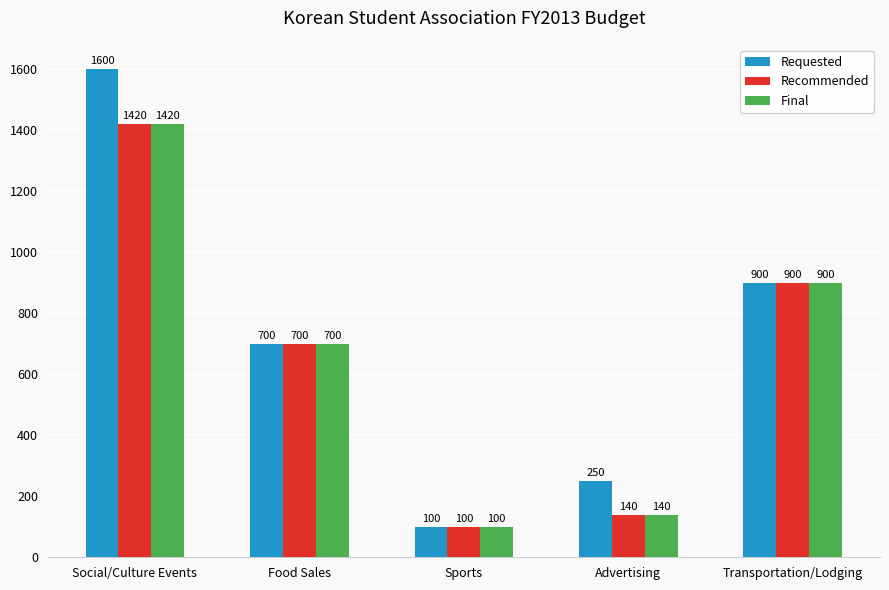

Which series has the largest total across all categories?

Requested